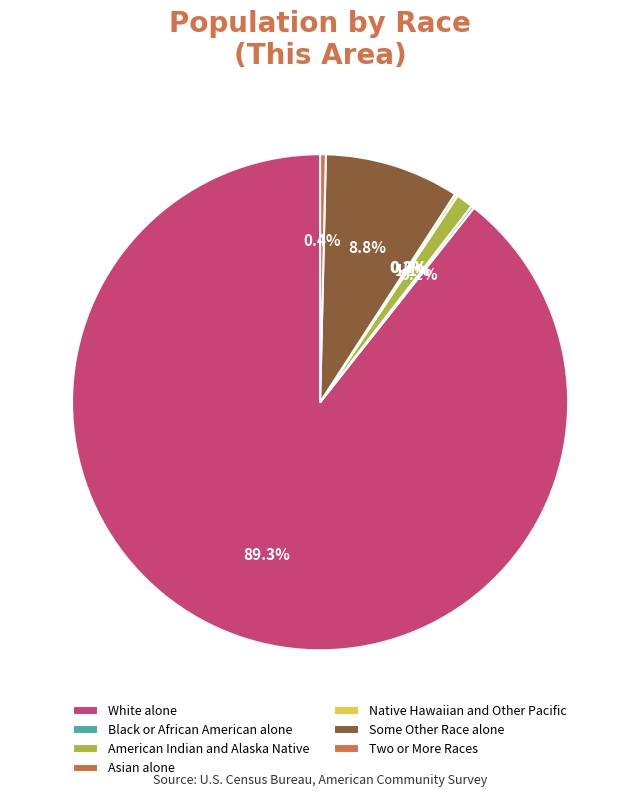

Is the sum of Native Hawaiian and Other Pacific and Black or African American alone greater than half?

No